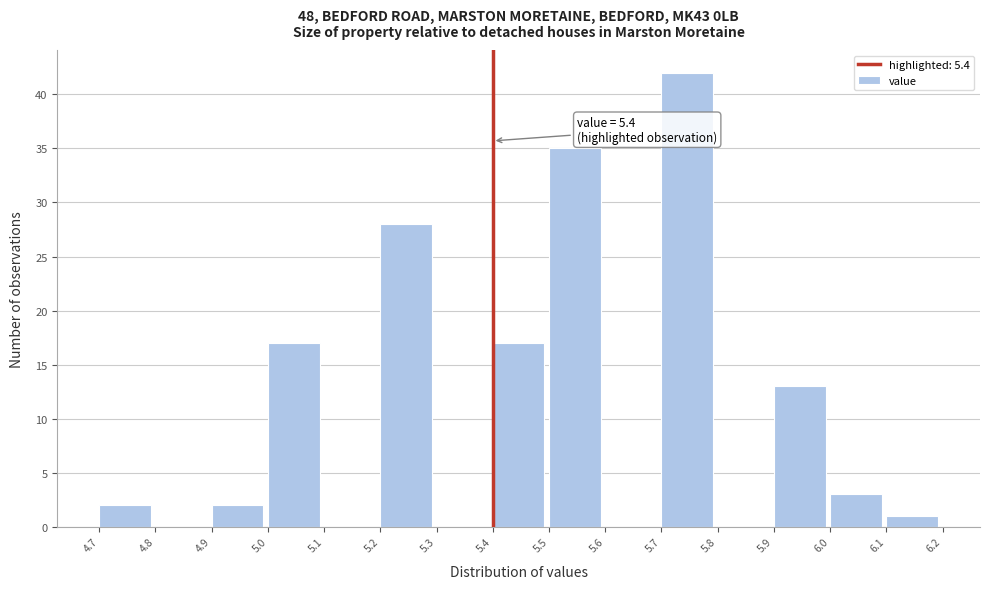

Over which range of the x-axis is the bar tallest?

5.7 to 5.8